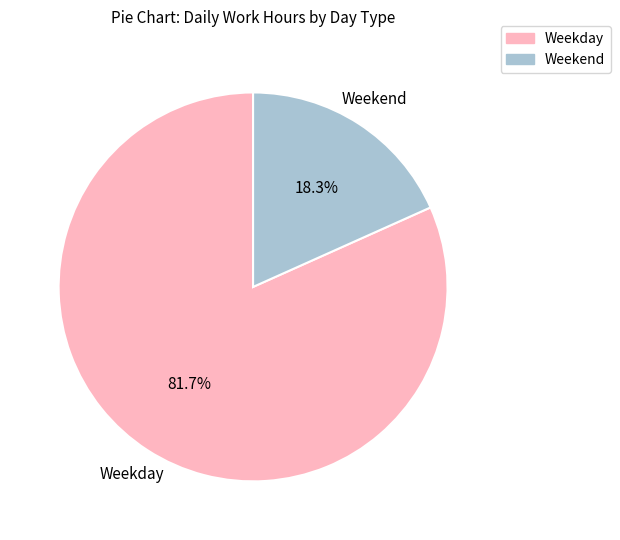

Is there any slice that represents more than half of the pie?

Yes